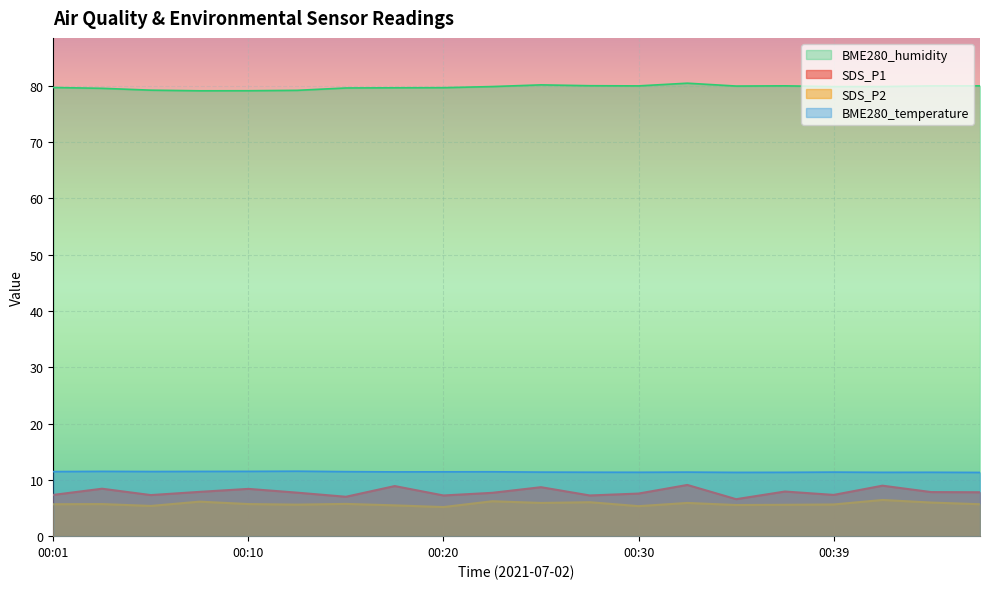

How many interior local valleys does the SDS_P1 series have?

6